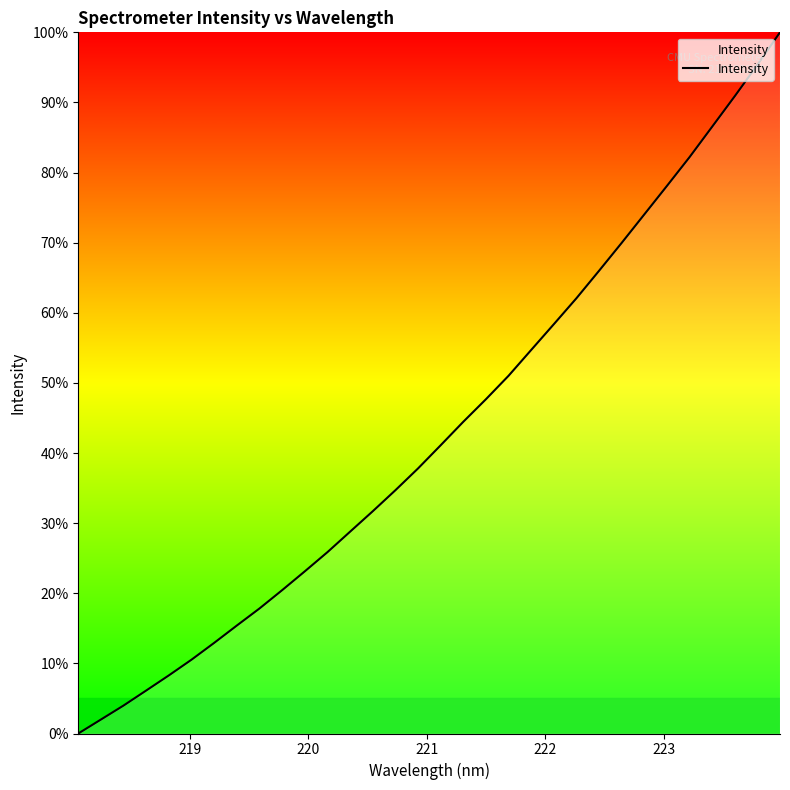

What is the difference between the maximum and minimum values?

100.0